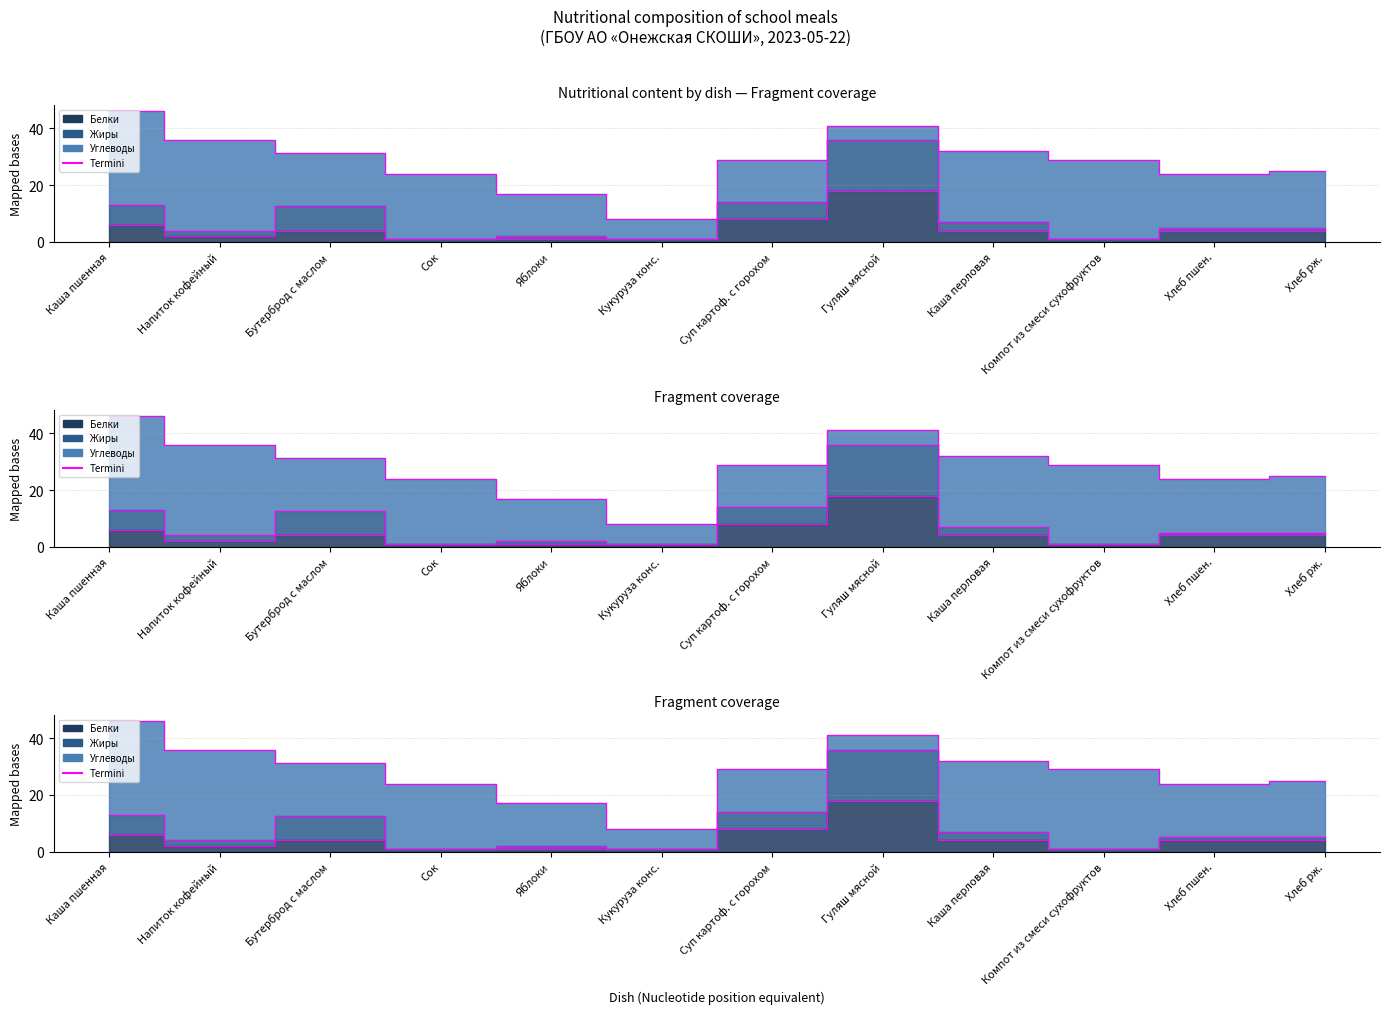

What is the label of the 10th point from the right?

Бутерброд с маслом